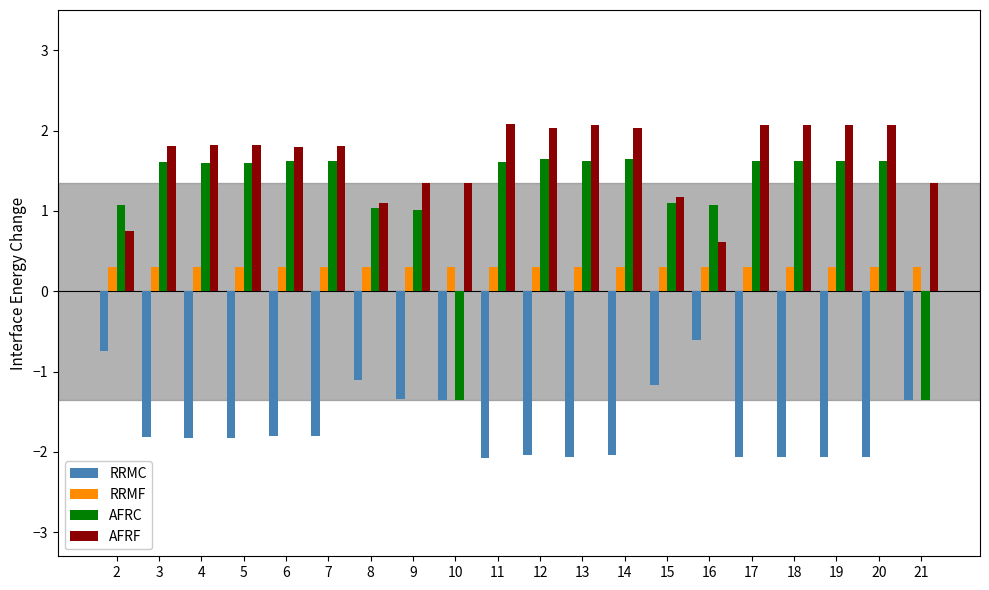

What is the average value of the RRMC series?

-1.7